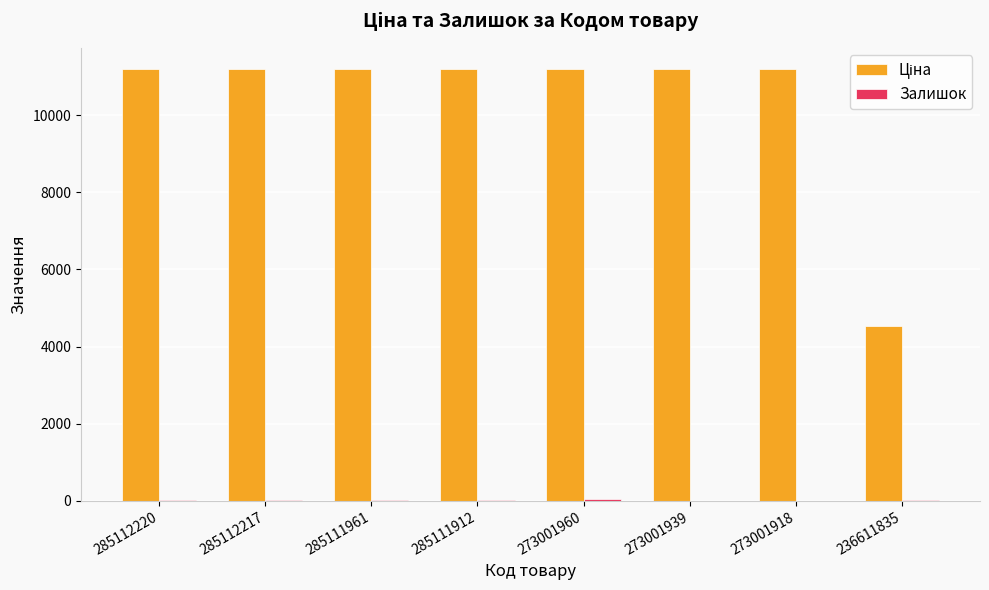

What is the greatest value displayed?

11188.2